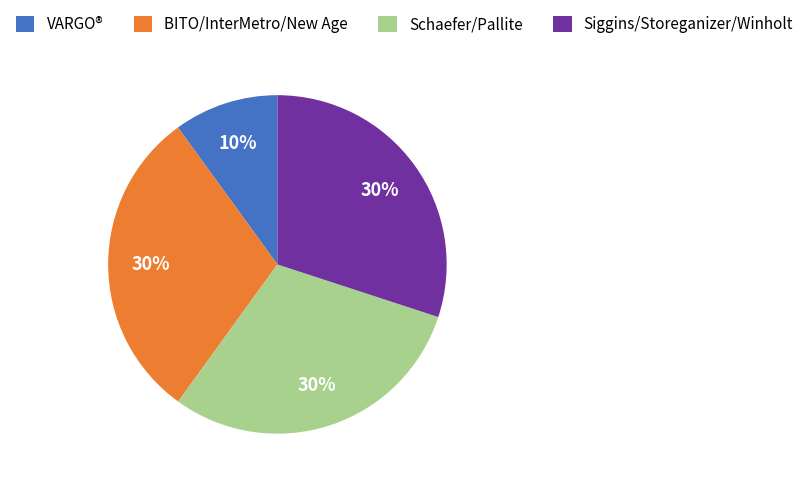

Does any single category account for the majority?

No